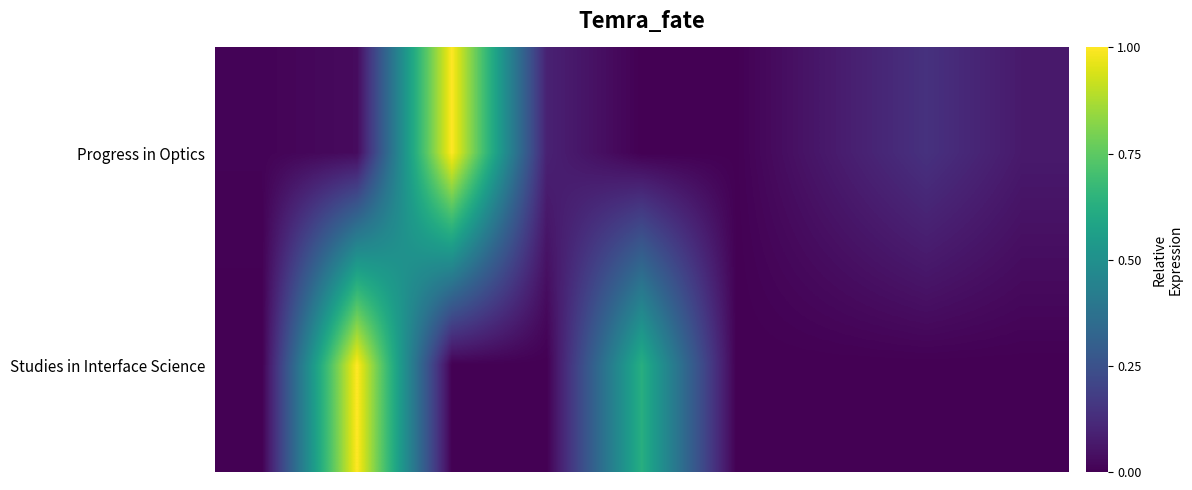

How many data points does each series have?

9